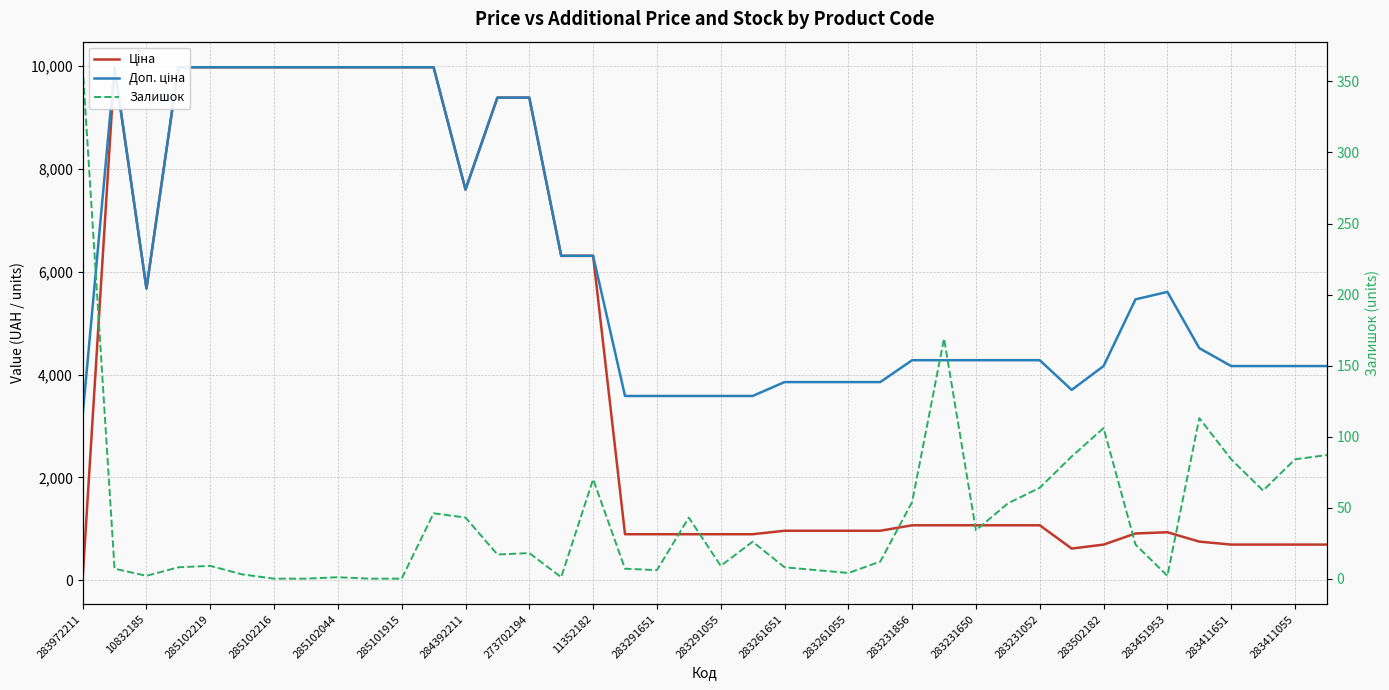

Count the number of data series in this chart.

3